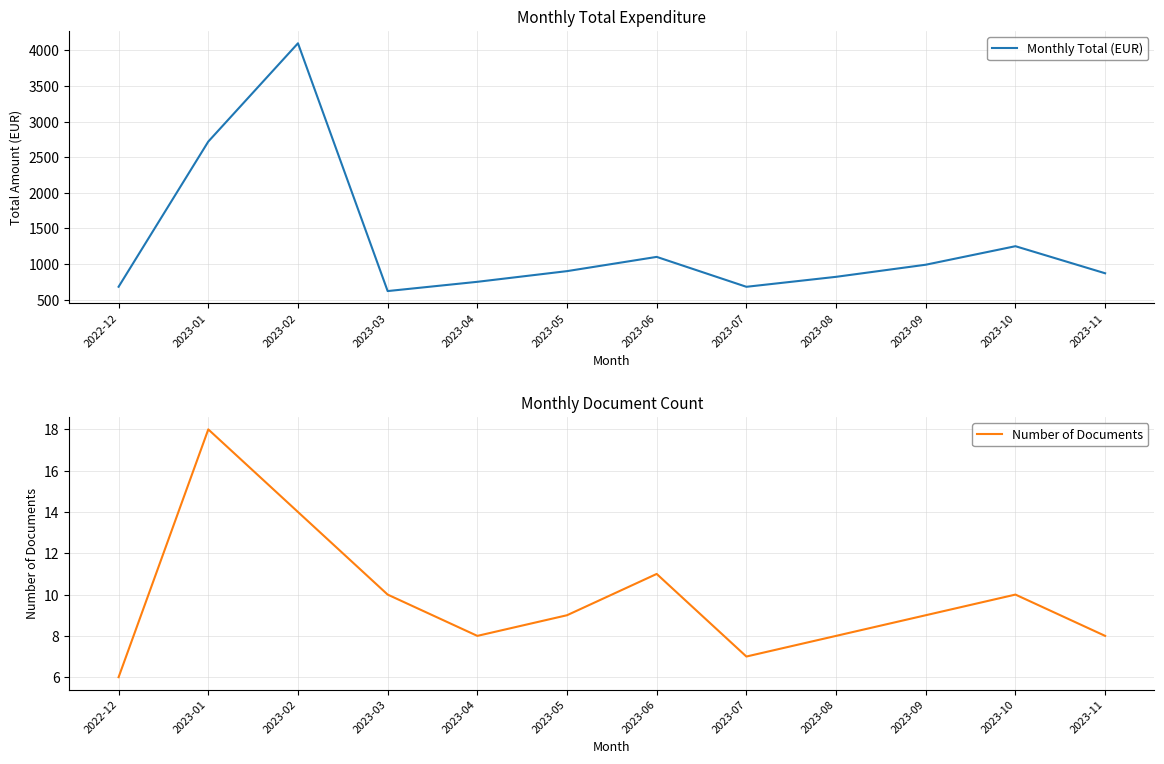

What position from the left is 2023-08?

9